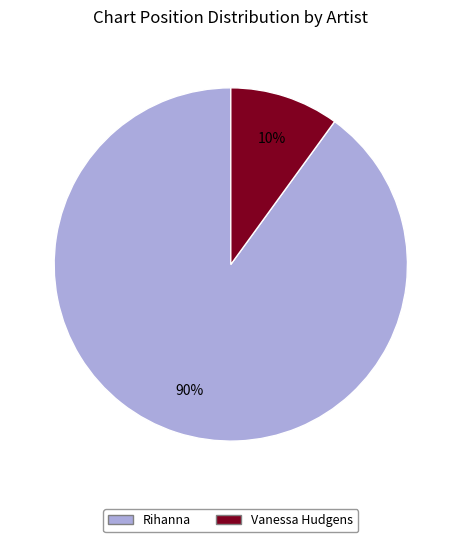

Approximately how many times larger is the value at Vanessa Hudgens compared to Rihanna?

0.1